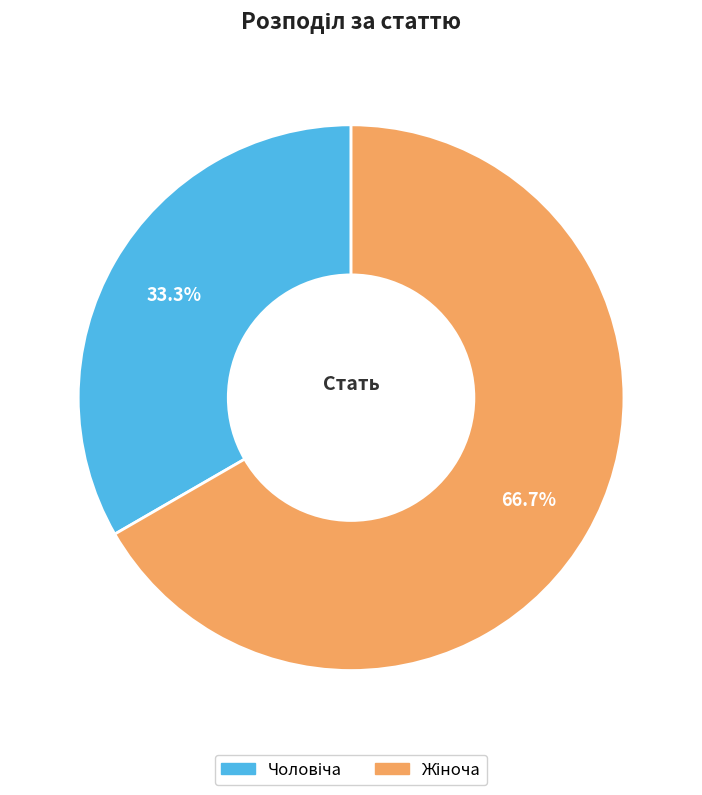

To the nearest percent, what portion does Жіноча represent?

67%